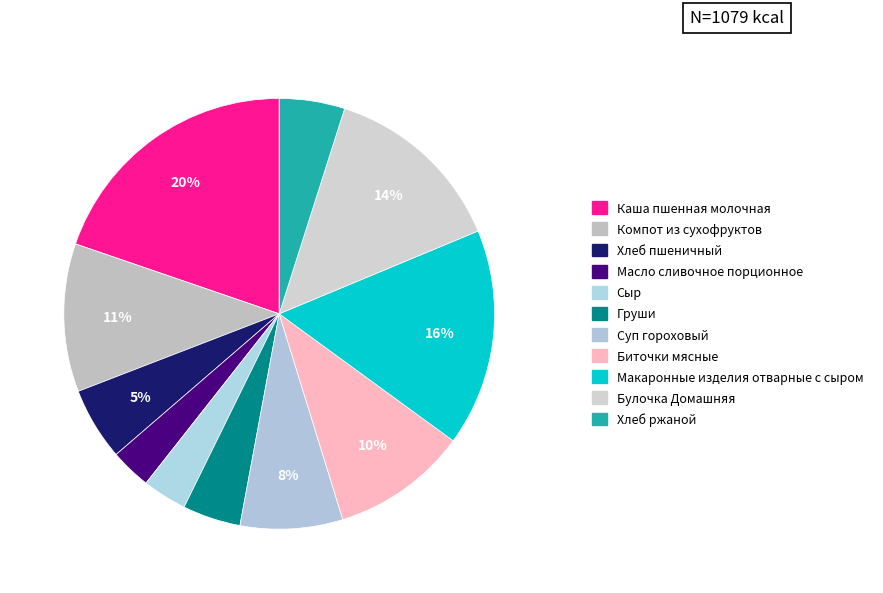

The Компот из сухофруктов slice represents 11% of the pie. True or false?

True